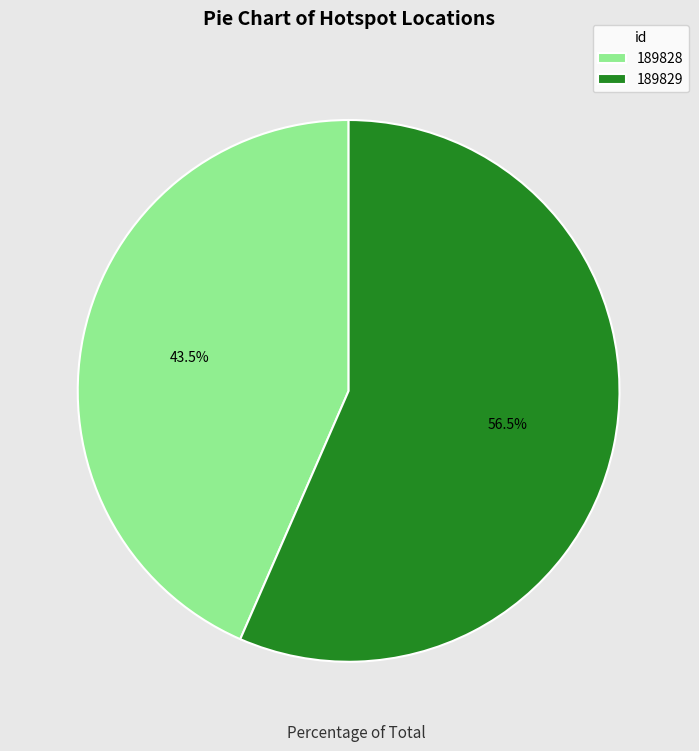

Is the sum of 189829 and 189828 greater than half?

Yes